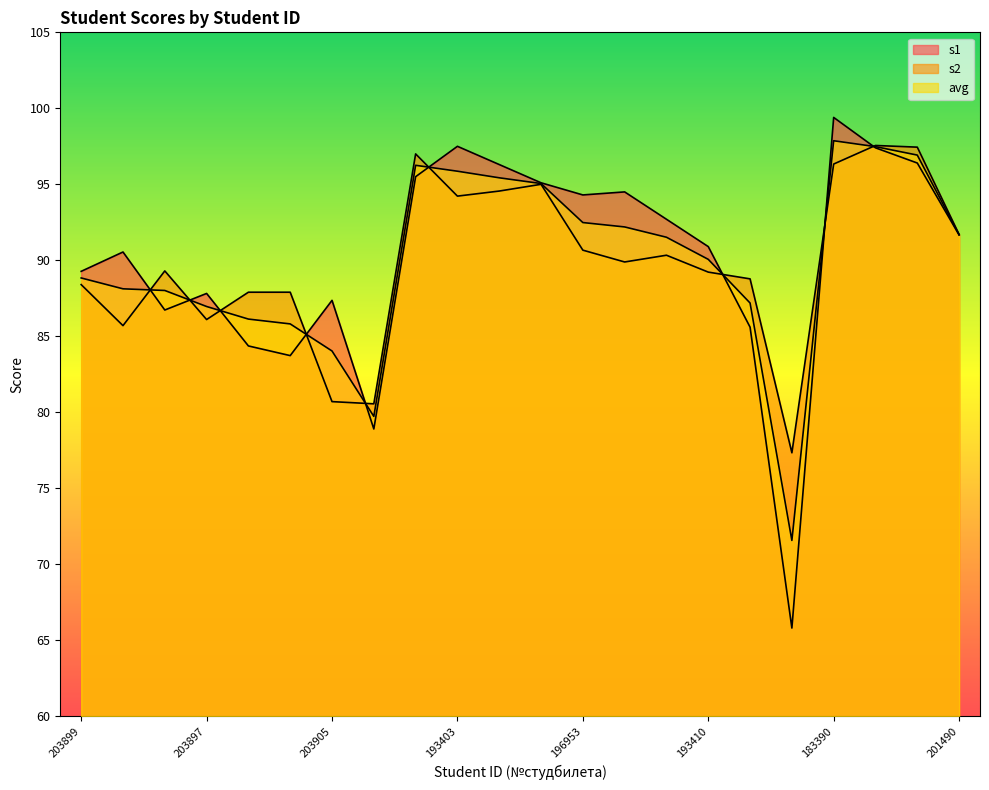

In s1, how many points are lower than both neighbors (excluding endpoints)?

5